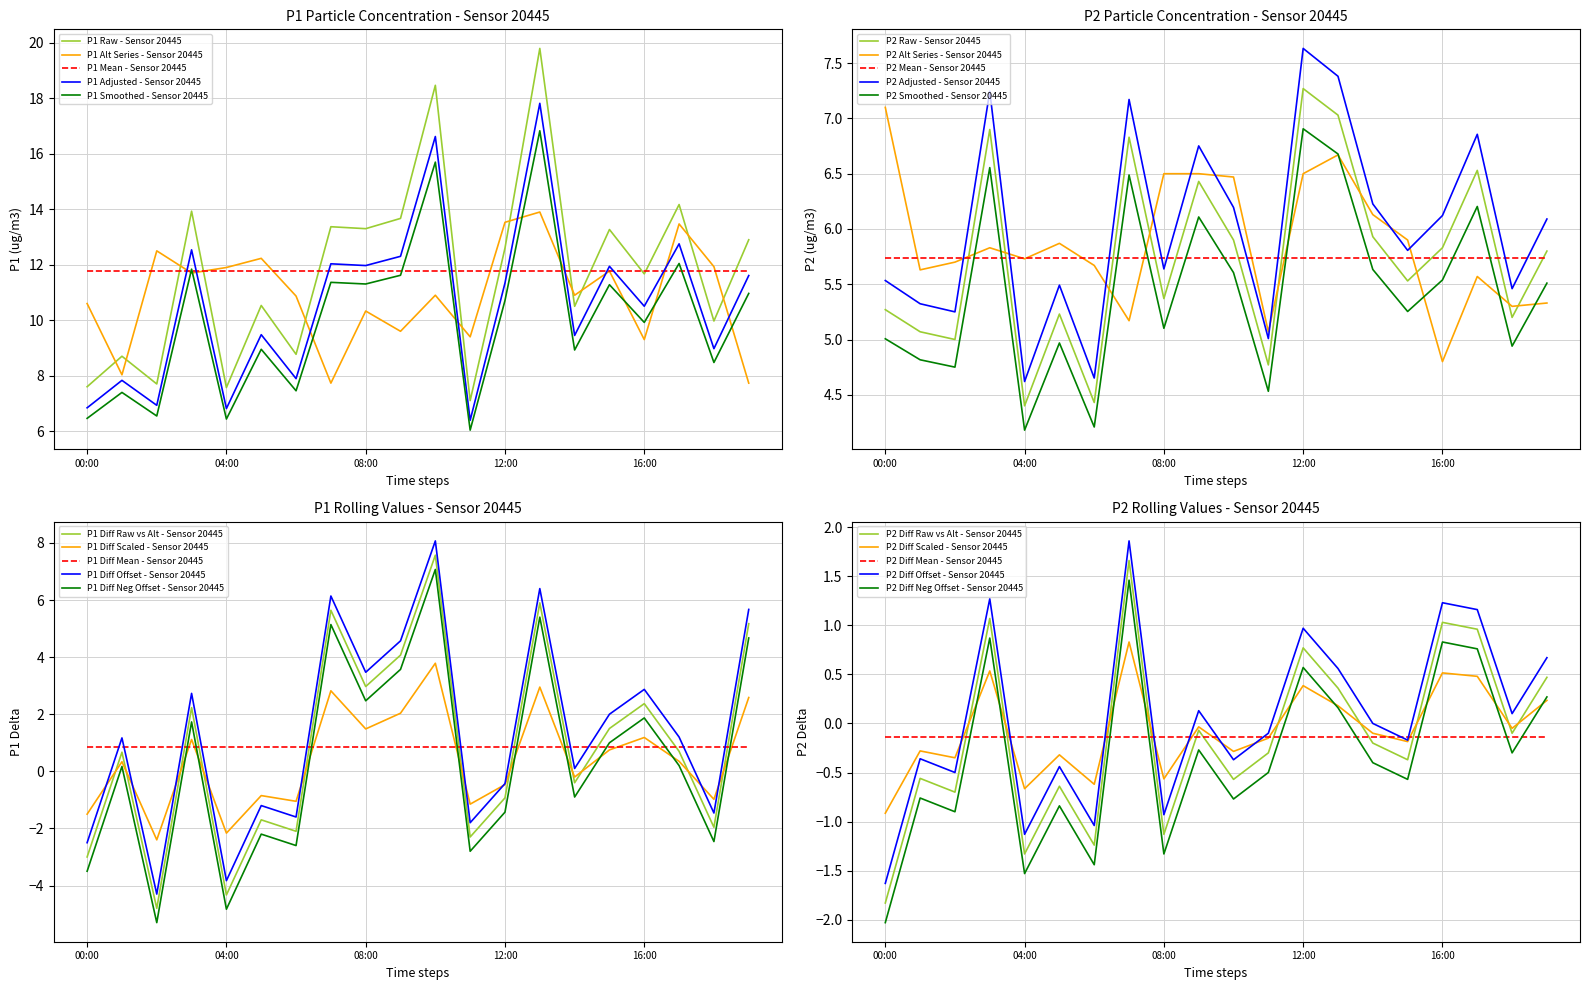

True or false: P1 Adjusted - Sensor 20445 has a value of 10.5 at 16:00.

True